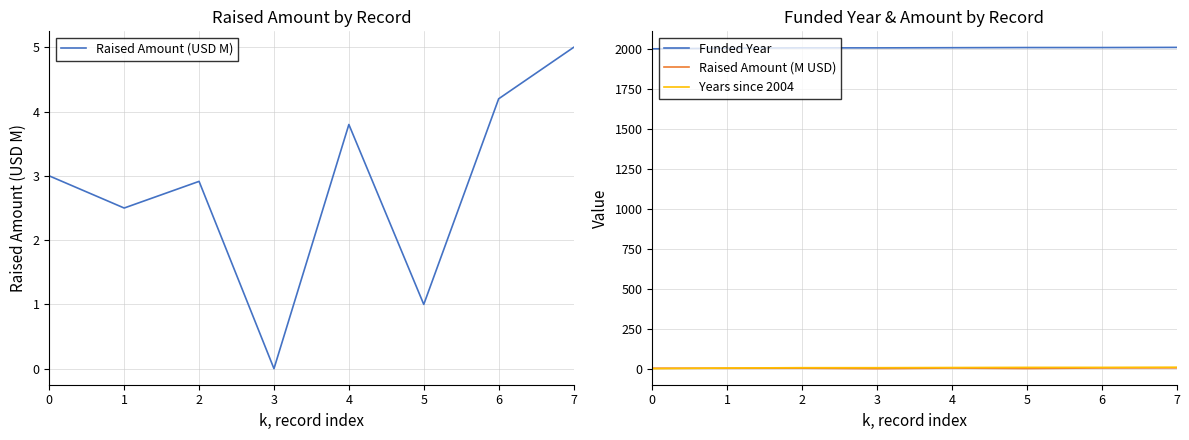

How many Years since 2004 values are between 6 and 8?

5